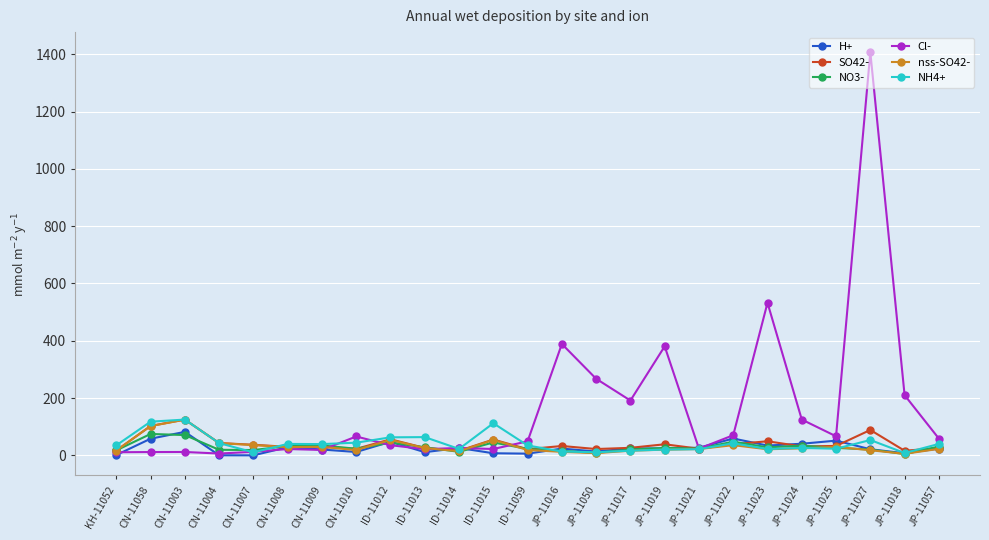

How many lines are shown in the chart?

6